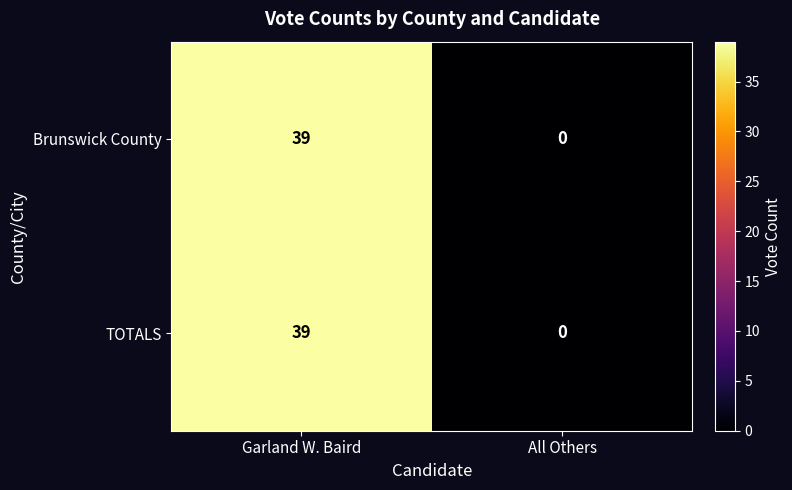

The value of TOTALS at All Others is 0. True or false?

True